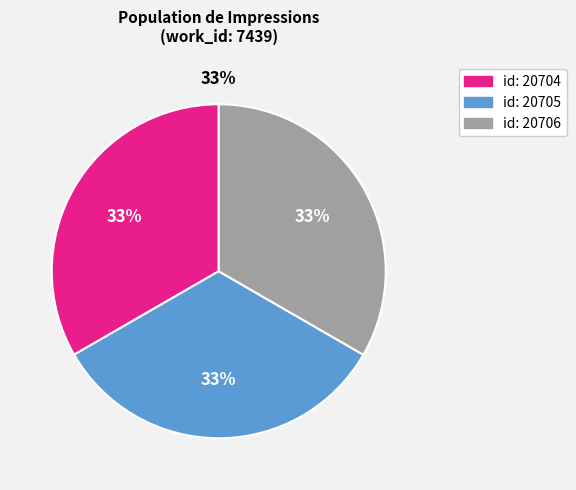

To the nearest percent, what is the combined percentage of id: 20704 and id: 20705?

67%